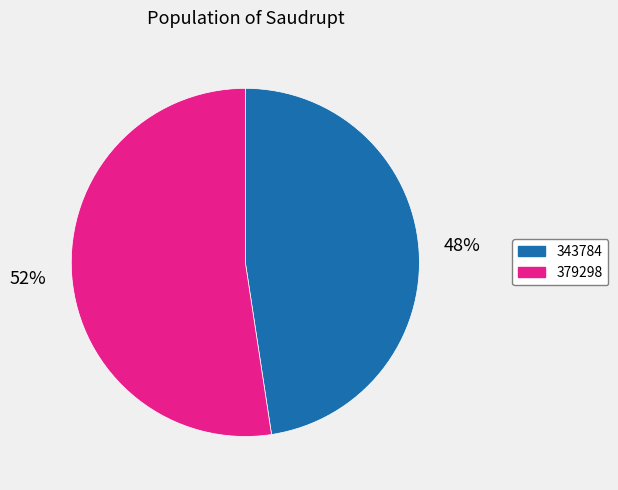

Do 379298 and 343784 together represent more than half of the pie?

Yes